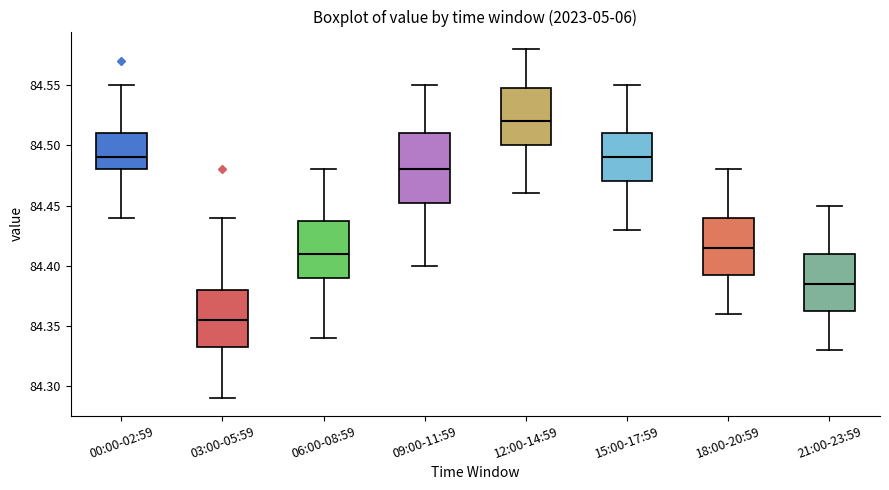

Reading left to right, transcribe this box plot: for each box, give where its median line is, the range the box spans, and where its two whiskers end, as read against the y-axis. The values are not printed on the chart, so give them approximately, as read against the axis.

00:00-02:59: median 84.490, box 84.480 to 84.510, whiskers 84.440 to 84.550
03:00-05:59: median 84.355, box 84.335 to 84.380, whiskers 84.290 to 84.440
06:00-08:59: median 84.410, box 84.390 to 84.440, whiskers 84.340 to 84.480
09:00-11:59: median 84.480, box 84.455 to 84.510, whiskers 84.400 to 84.550
12:00-14:59: median 84.520, box 84.500 to 84.550, whiskers 84.460 to 84.580
15:00-17:59: median 84.490, box 84.470 to 84.510, whiskers 84.430 to 84.550
18:00-20:59: median 84.415, box 84.395 to 84.440, whiskers 84.360 to 84.480
21:00-23:59: median 84.385, box 84.365 to 84.410, whiskers 84.330 to 84.450